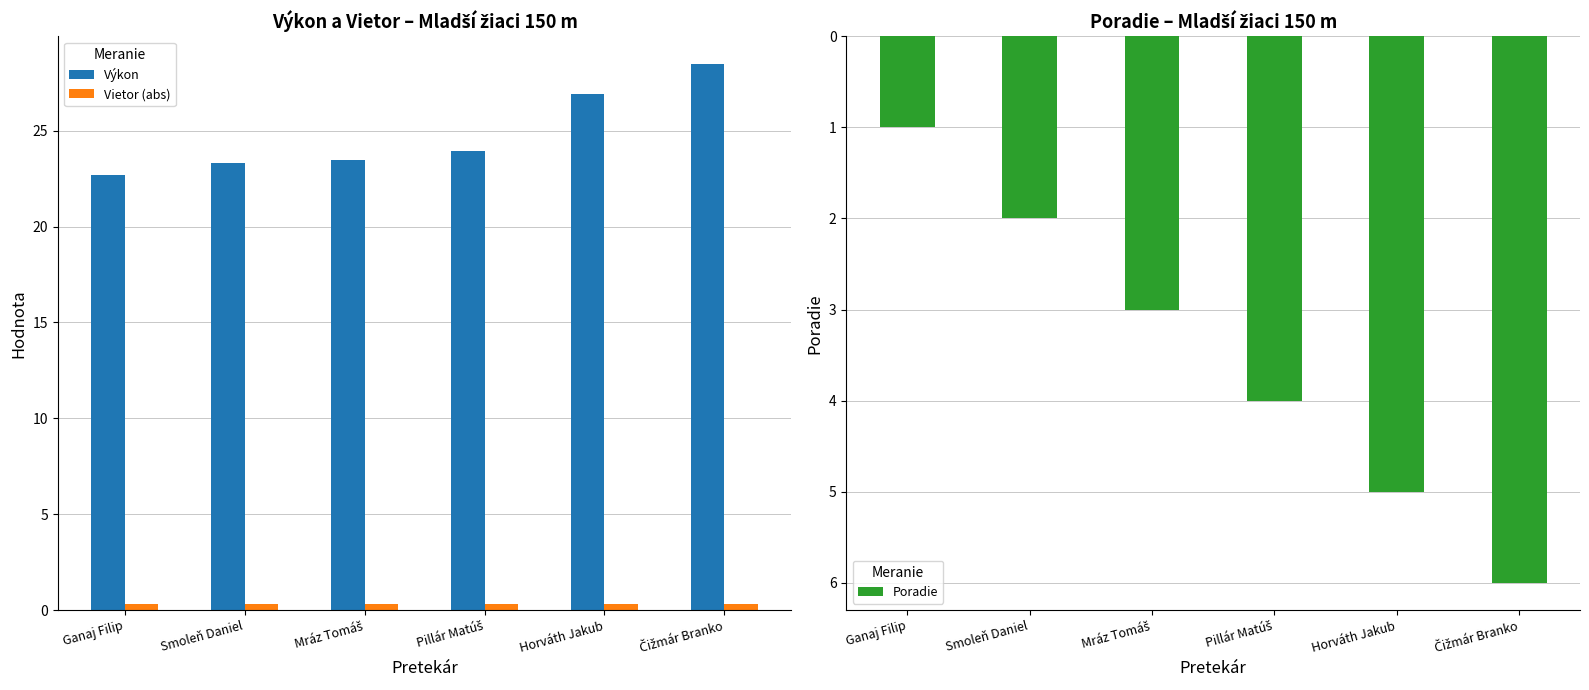

What is the approximate value of Výkon at Mráz Tomáš?

23.5